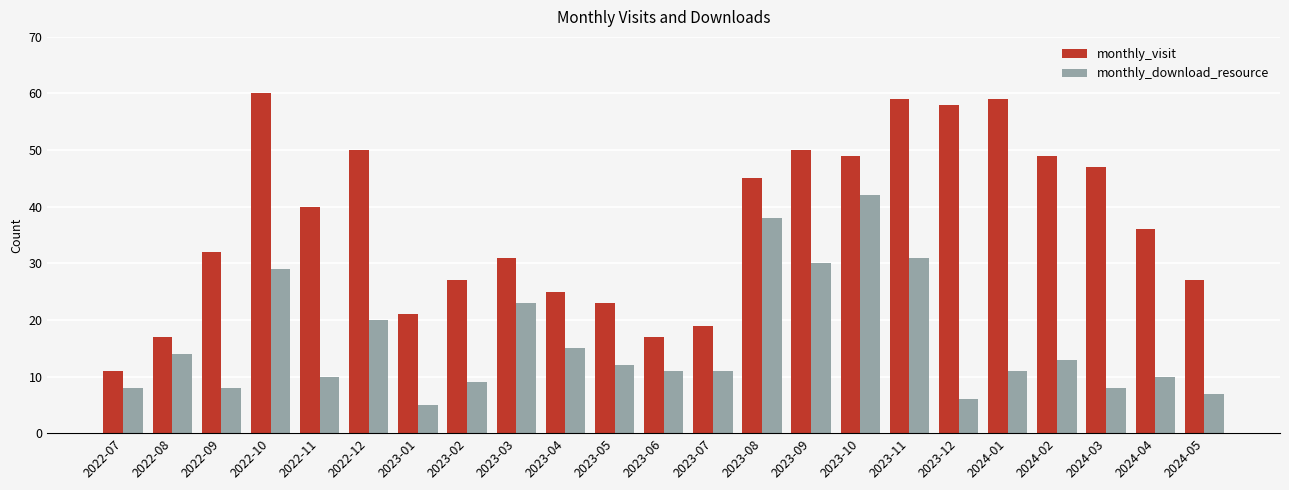

Where is monthly_download_resource nearest to the value 23?

2023-03